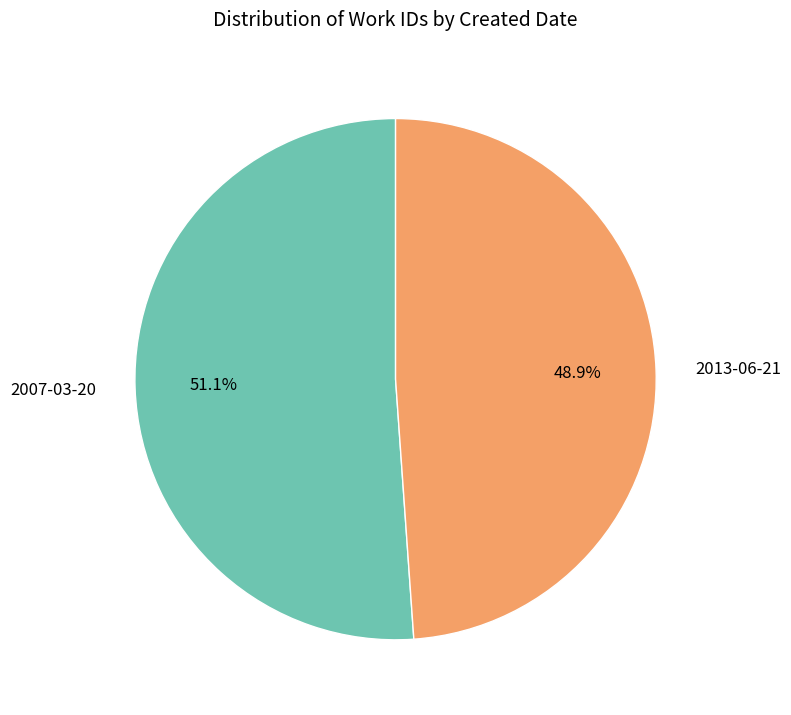

To the nearest percent, what is the combined percentage of 2013-06-21 and 2007-03-20?

100%